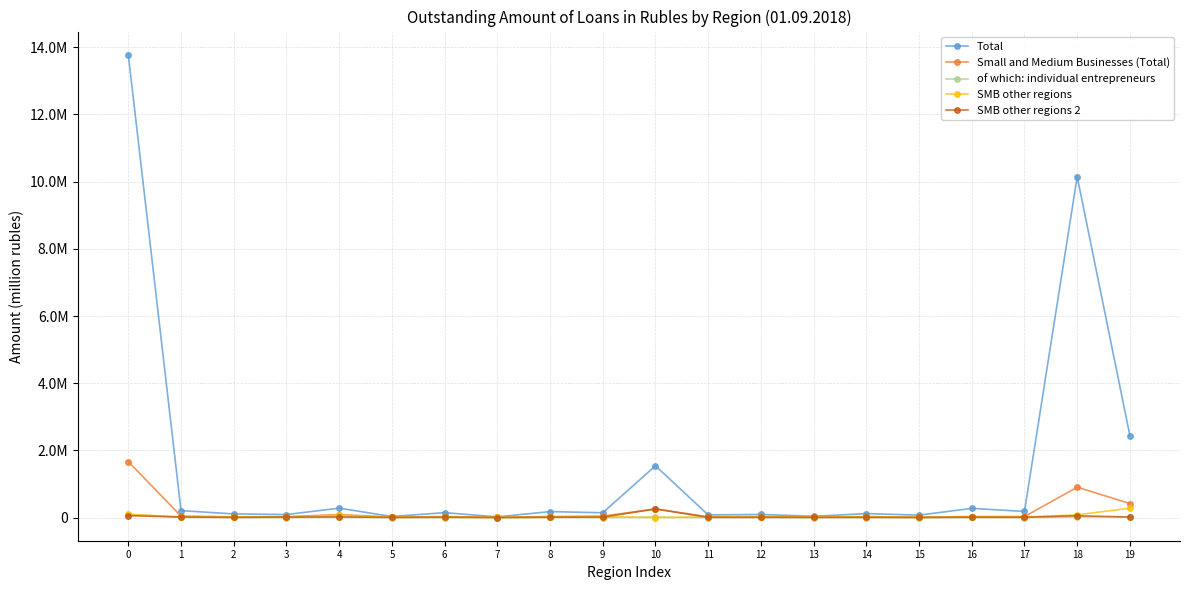

What are all the series names shown in the legend?

Total, Small and Medium Businesses (Total), of which: individual entrepreneurs, SMB other regions, SMB other regions 2